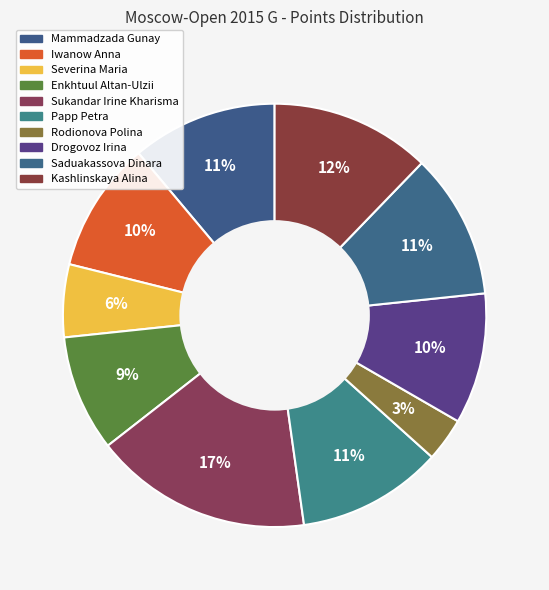

To the nearest percent, what percentage of the pie is Kashlinskaya Alina?

12%